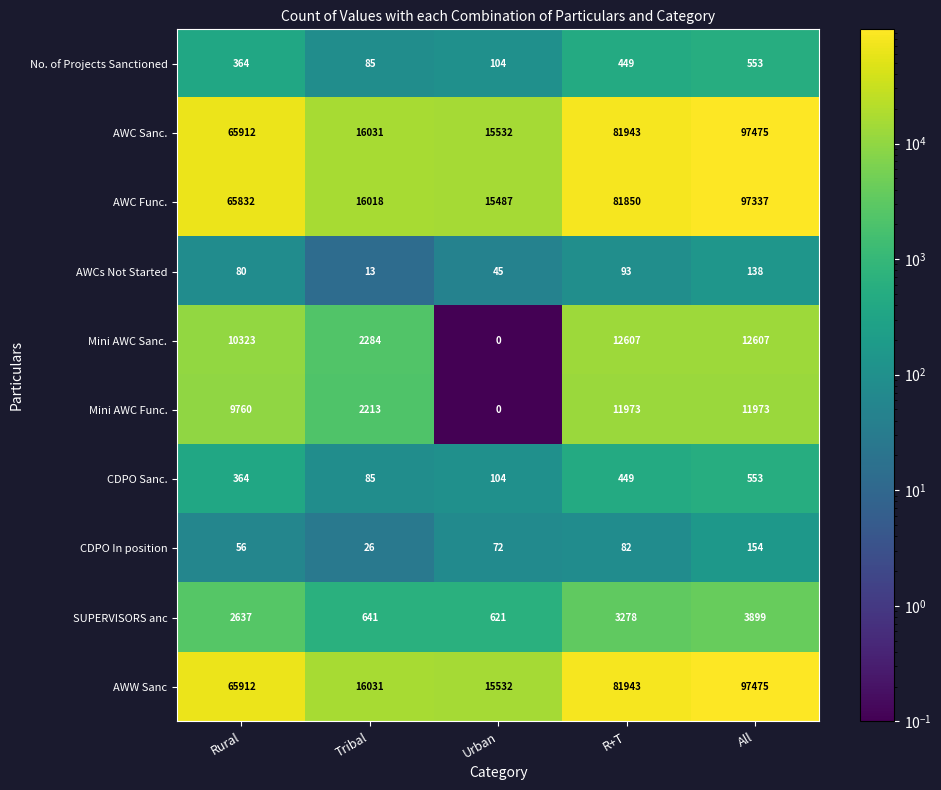

What is the minimum value shown in the chart?

0